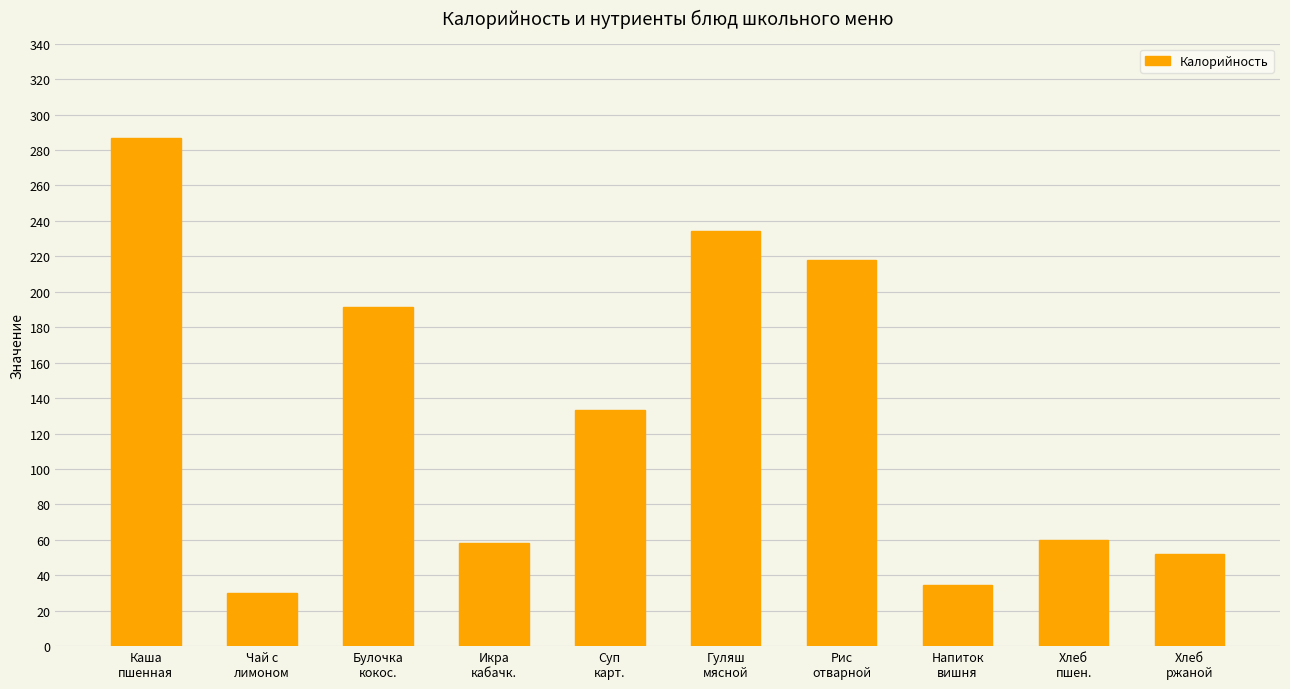

What is the difference between the second highest and second lowest values?

199.9